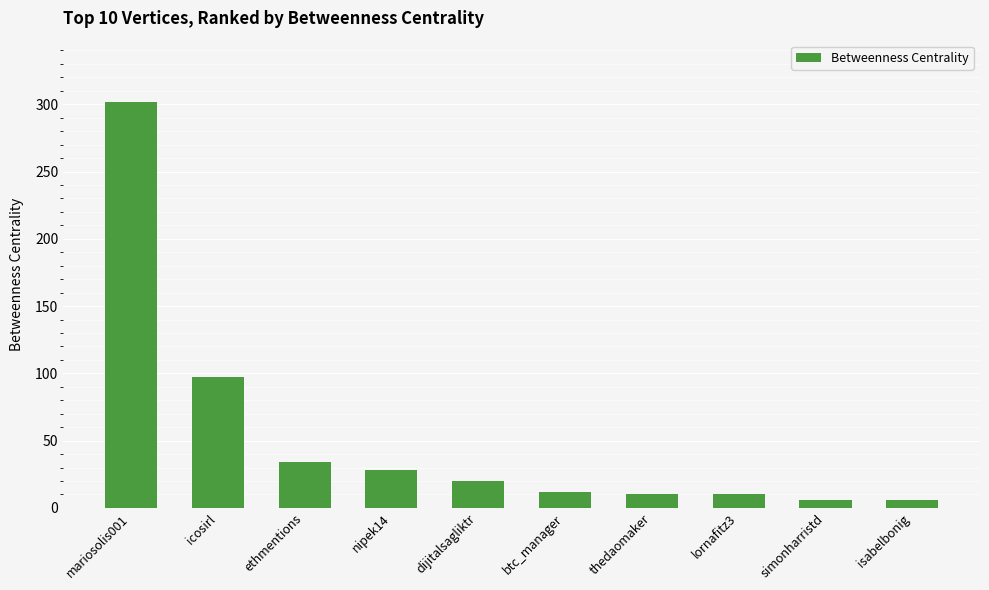

Where does the data first go above 20?

mariosolis001